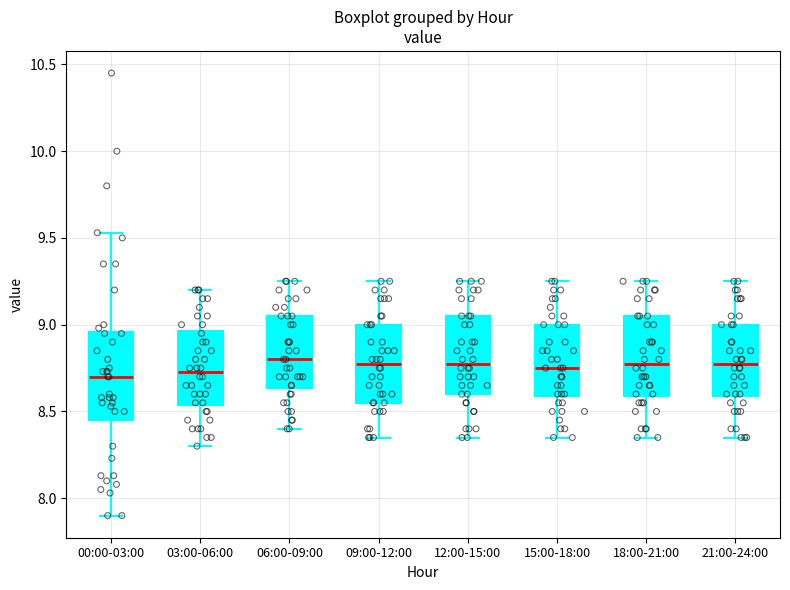

Reading left to right, transcribe this box plot: for each box, give where its median line is, the range the box spans, and where its two whiskers end, as read against the y-axis. The values are not printed on the chart, so give them approximately, as read against the axis.

00:00-03:00: median 8.70, box 8.45 to 8.95, whiskers 7.90 to 9.55
03:00-06:00: median 8.75, box 8.55 to 8.95, whiskers 8.30 to 9.20
06:00-09:00: median 8.80, box 8.65 to 9.05, whiskers 8.40 to 9.25
09:00-12:00: median 8.80, box 8.55 to 9.00, whiskers 8.35 to 9.25
12:00-15:00: median 8.80, box 8.60 to 9.05, whiskers 8.35 to 9.25
15:00-18:00: median 8.75, box 8.60 to 9.00, whiskers 8.35 to 9.25
18:00-21:00: median 8.80, box 8.60 to 9.05, whiskers 8.35 to 9.25
21:00-24:00: median 8.80, box 8.60 to 9.00, whiskers 8.35 to 9.25